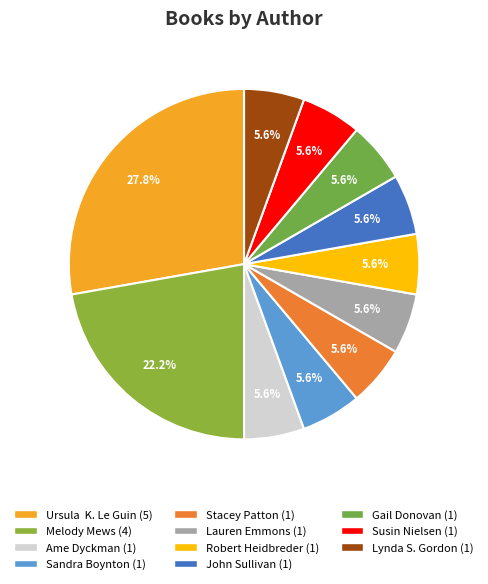

How many slices are in this pie chart?

11